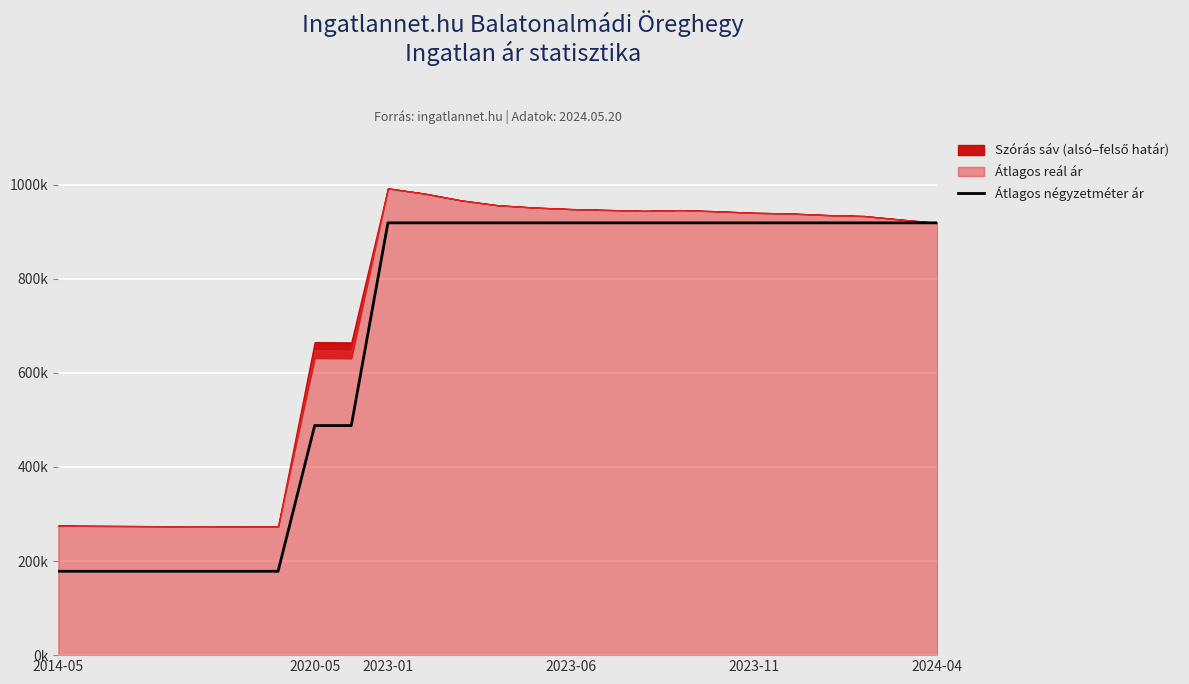

True or false: the data shows 528330 at 2023-01.

False